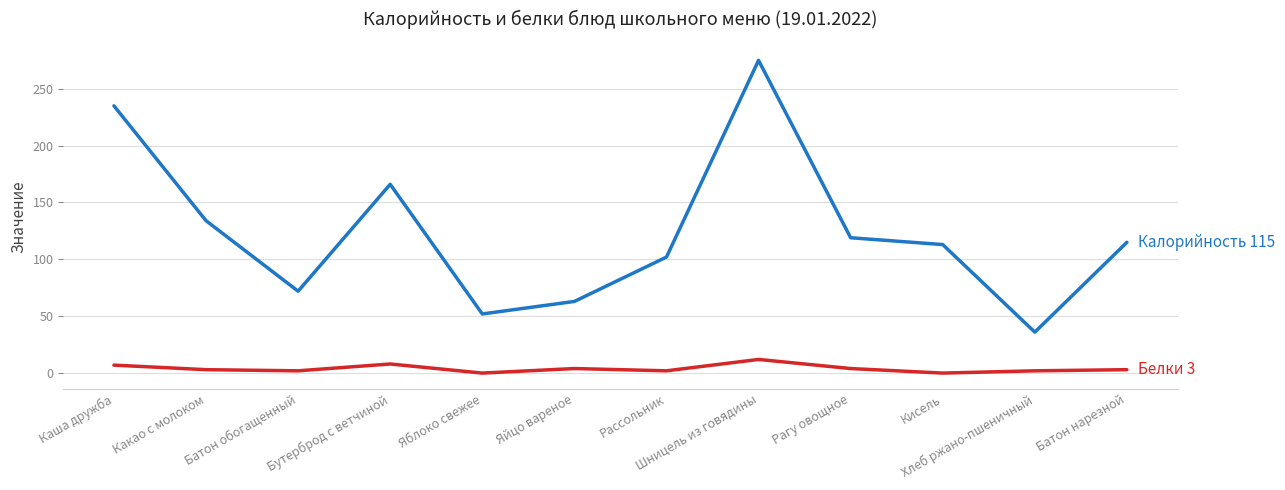

Is this an area chart (filled region under the line)?

No